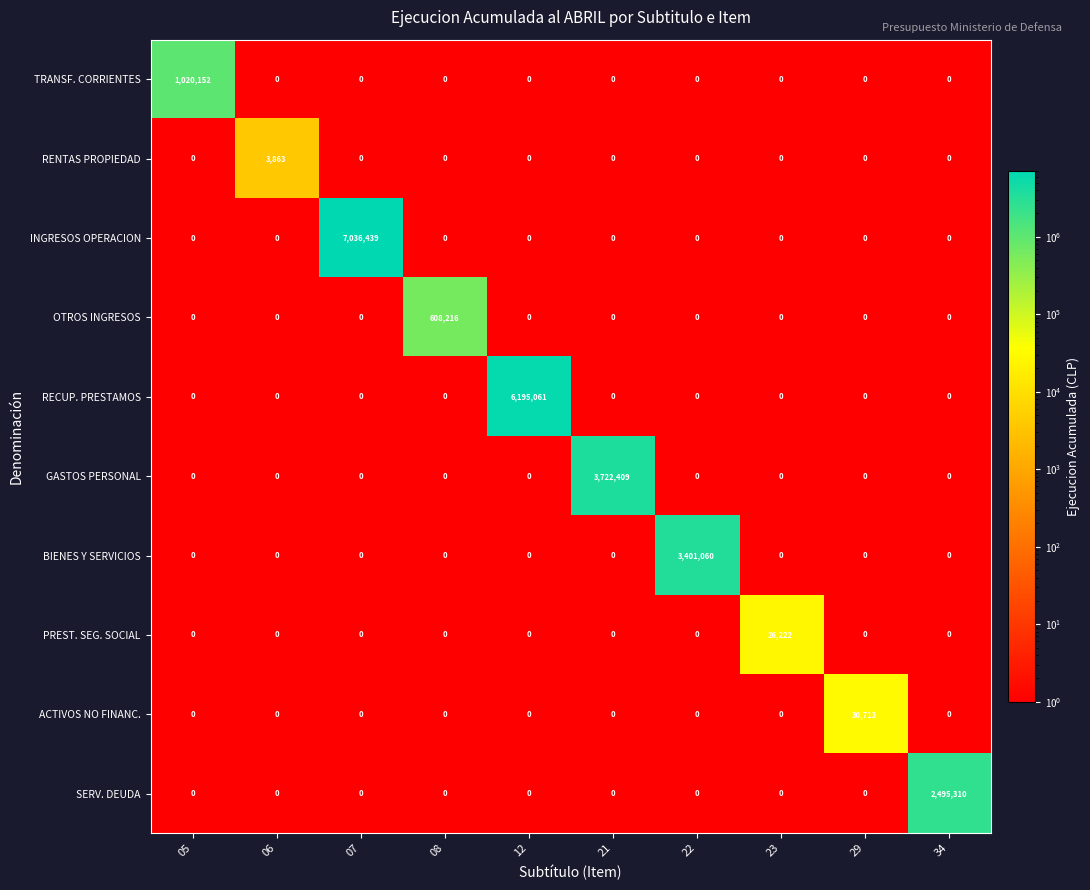

Is the value of OTROS INGRESOS at 08 greater than the value of ACTIVOS NO FINANC. at 23?

Yes